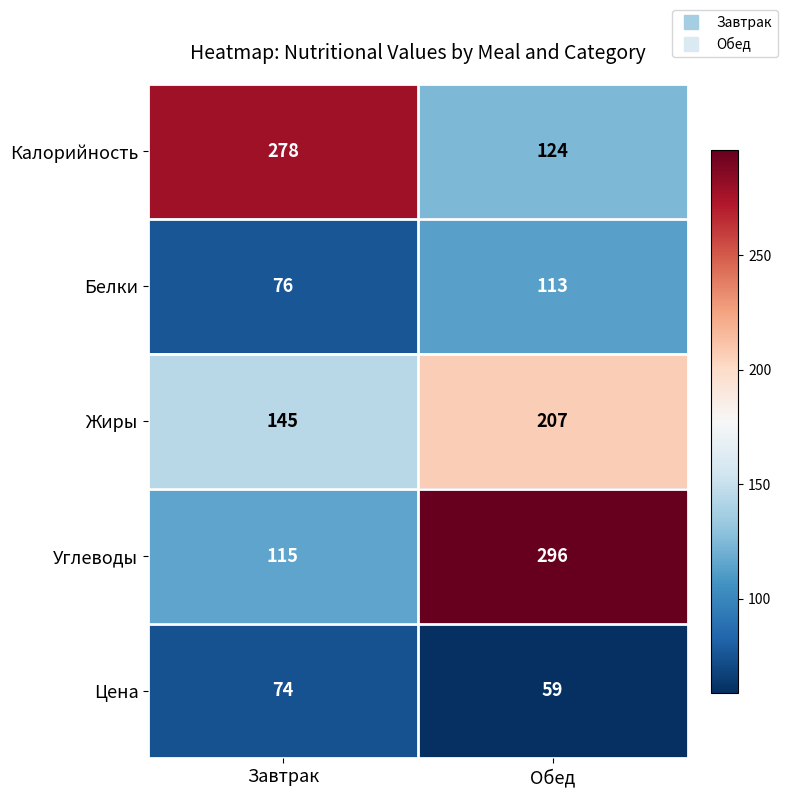

At which category is the sum across all series the highest?

Обед